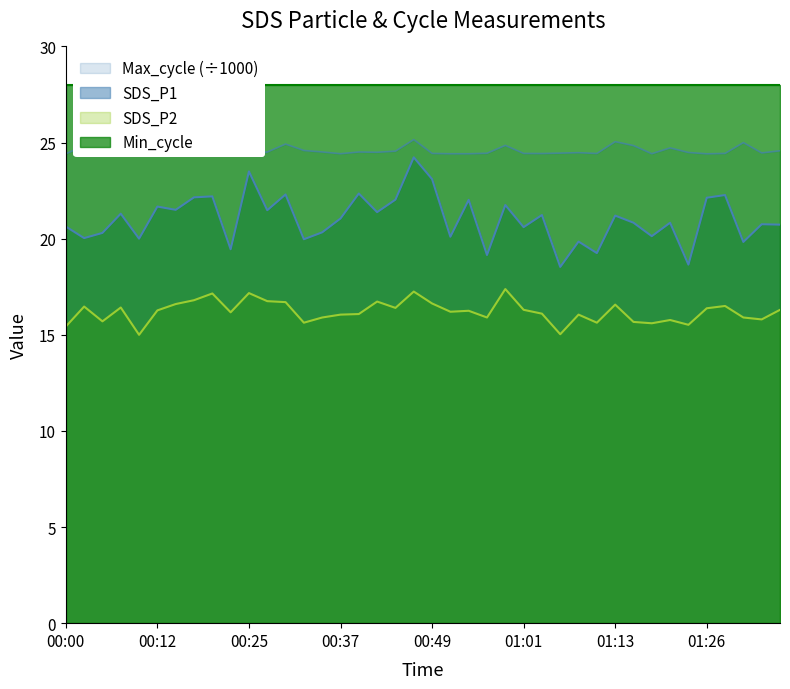

Between 01:13 and 01:04, which is larger?

01:04